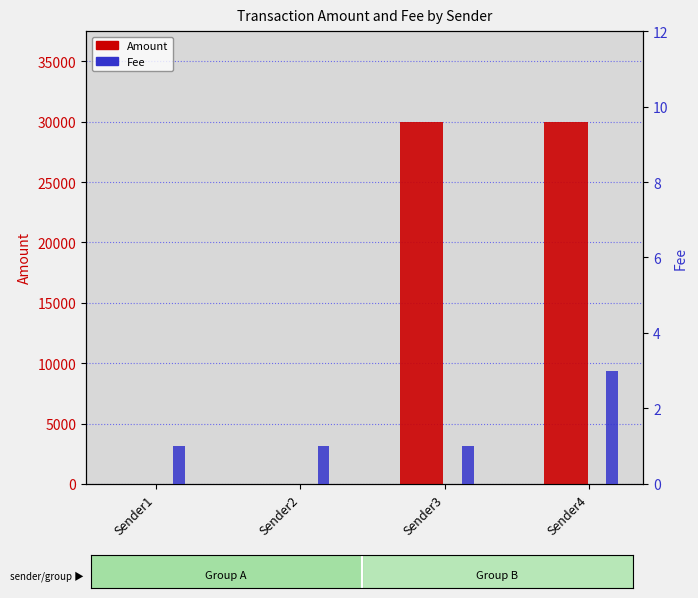

What are all the series names shown in the legend?

Amount, Fee